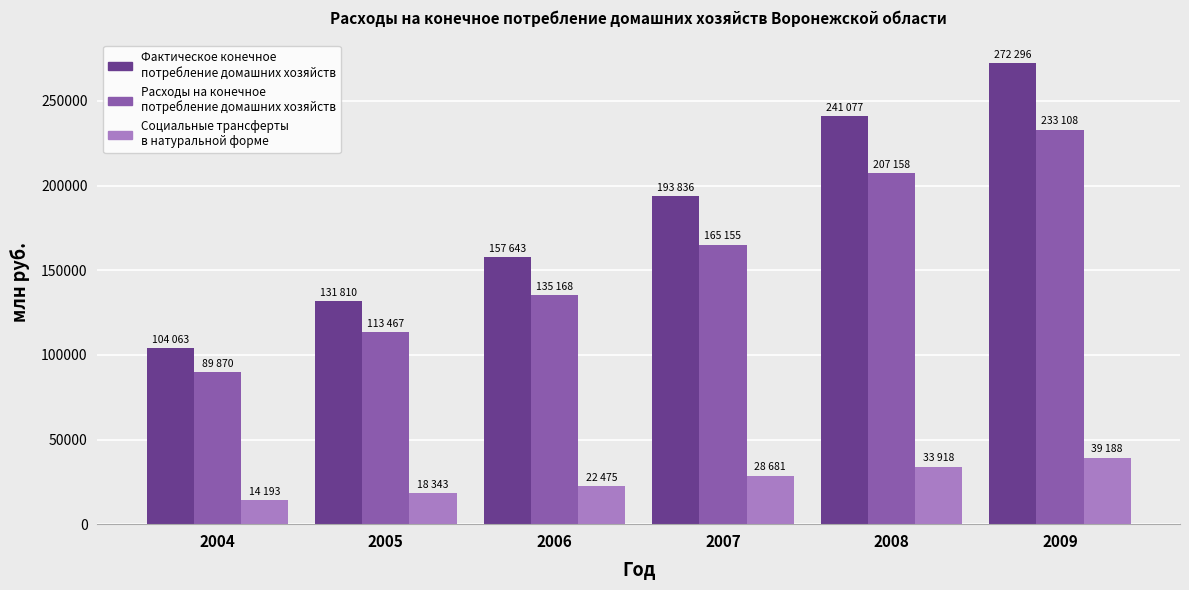

What is the spread (max minus min) of values at 2004?

89870.2